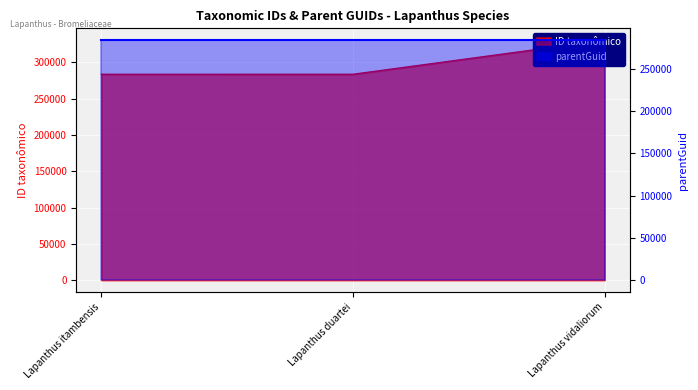

Count the number of values greater than 283619.

1